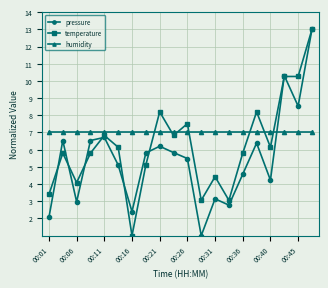

What is the value of the humidity point at the 15th from the left?

7.0